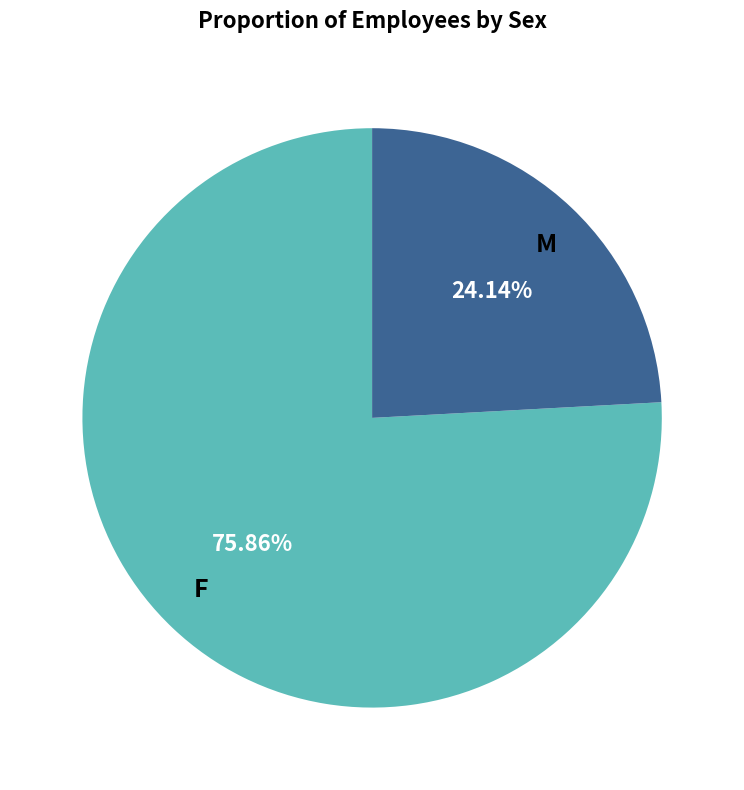

To the nearest percent, what portion does M represent?

24%